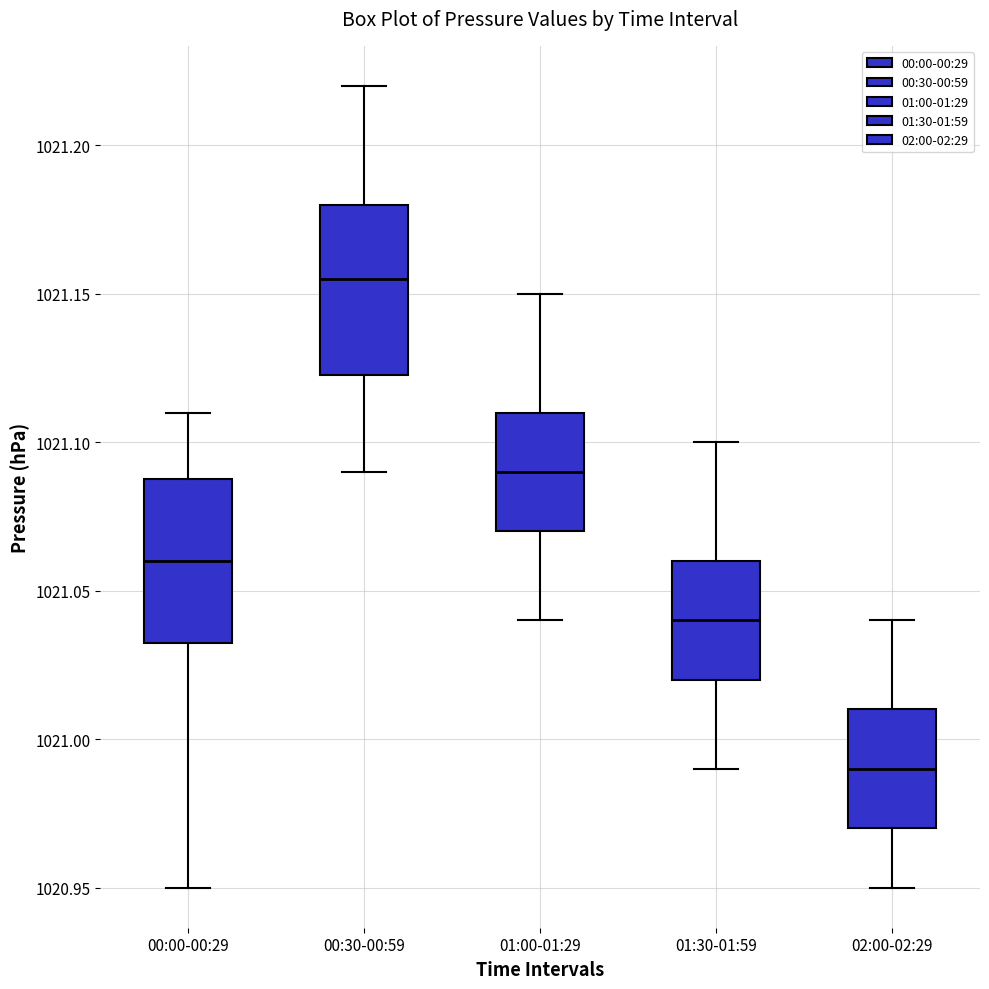

Reading left to right, read every box against the y-axis: the position of its median line, the range the box covers, and the ends of its whiskers. The values are not printed on the chart, so give them approximately, as read against the axis.

00:00-00:29: median 1021.060, box 1021.035 to 1021.090, whiskers 1020.950 to 1021.110
00:30-00:59: median 1021.155, box 1021.125 to 1021.180, whiskers 1021.090 to 1021.220
01:00-01:29: median 1021.090, box 1021.070 to 1021.110, whiskers 1021.040 to 1021.150
01:30-01:59: median 1021.040, box 1021.020 to 1021.060, whiskers 1020.990 to 1021.100
02:00-02:29: median 1020.990, box 1020.970 to 1021.010, whiskers 1020.950 to 1021.040